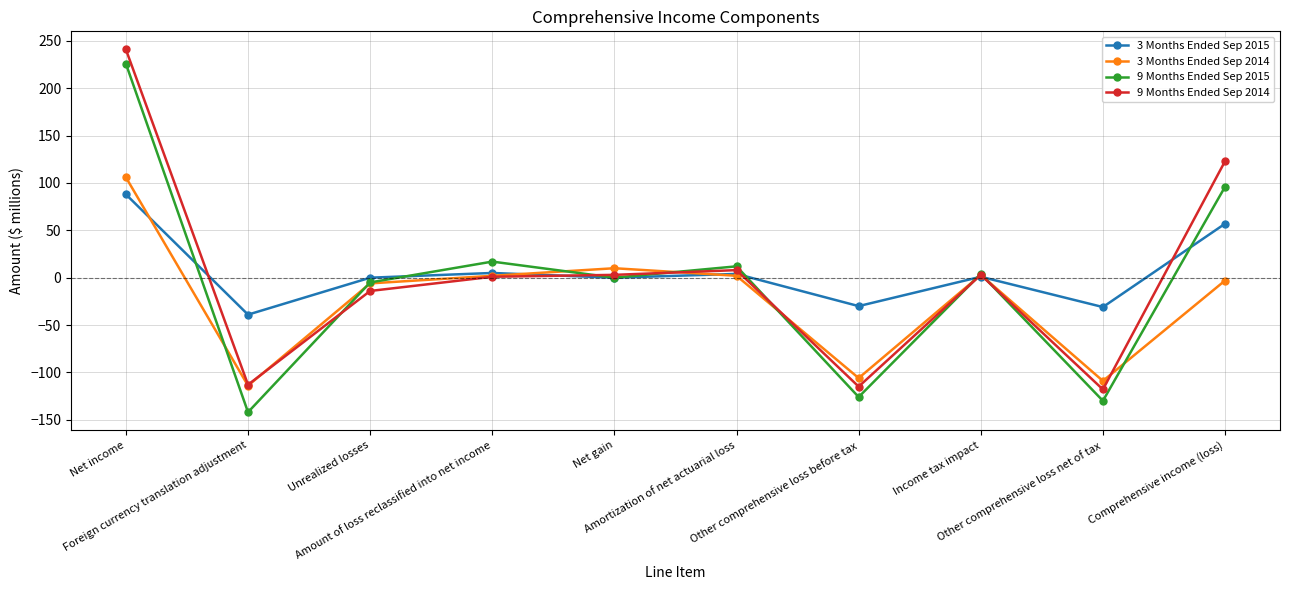

True or false: 3 Months Ended Sep 2015 has a value of -30 at Other comprehensive loss before tax.

True